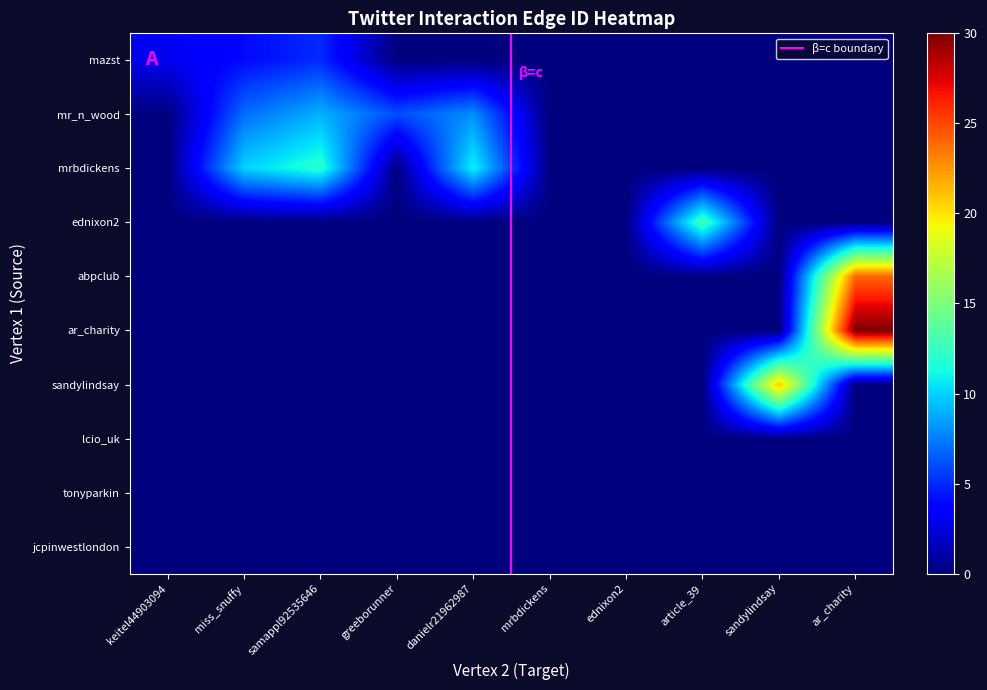

Is the value of ednixon2 at keitel44903094 greater than the value of mrbdickens at article_39?

No